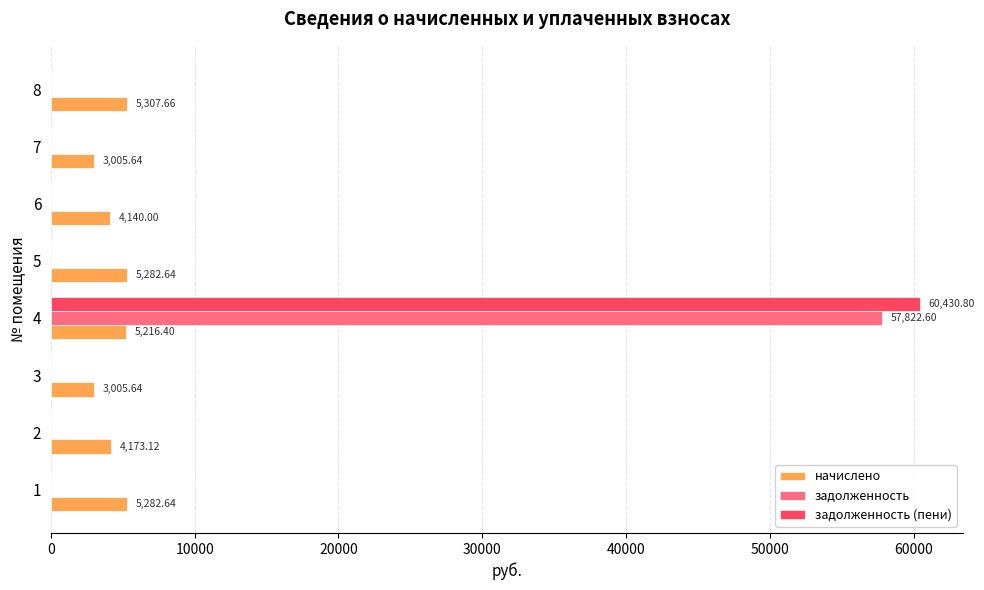

What are all the series names shown in the legend?

начислено, задолженность, задолженность (пени)